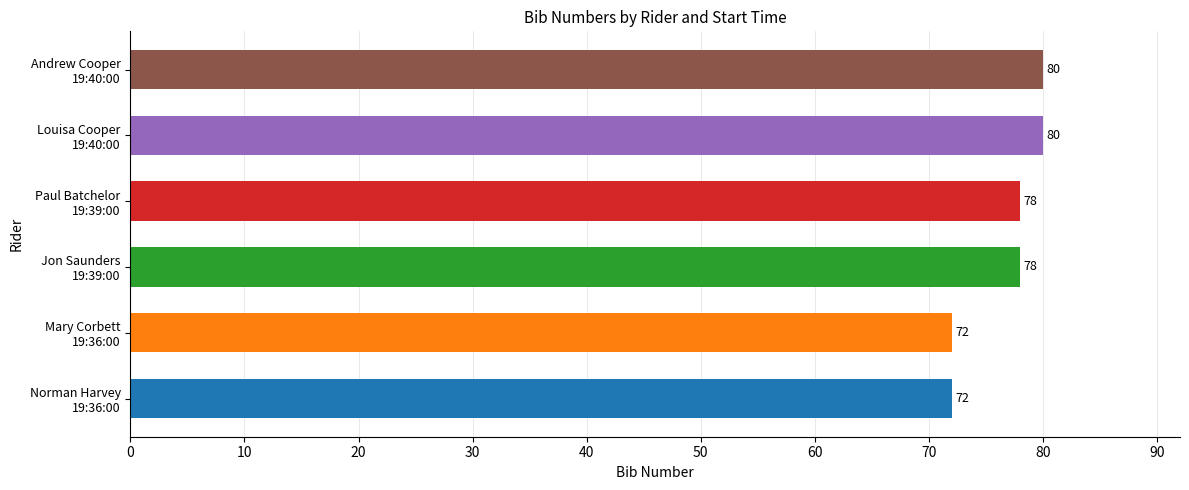

What is the difference between the maximum and minimum values?

8